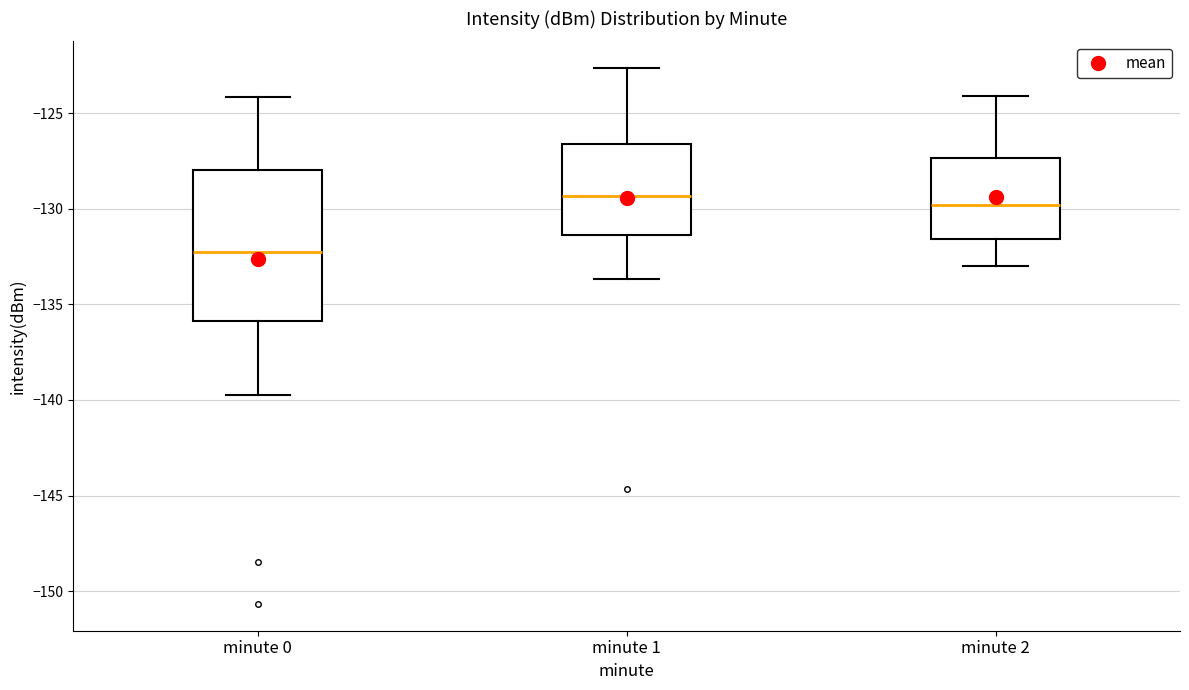

Where does the lower whisker of the box for minute 2 end on the y-axis? The values are not printed on the chart, so give them approximately, as read against the axis.

-133.0